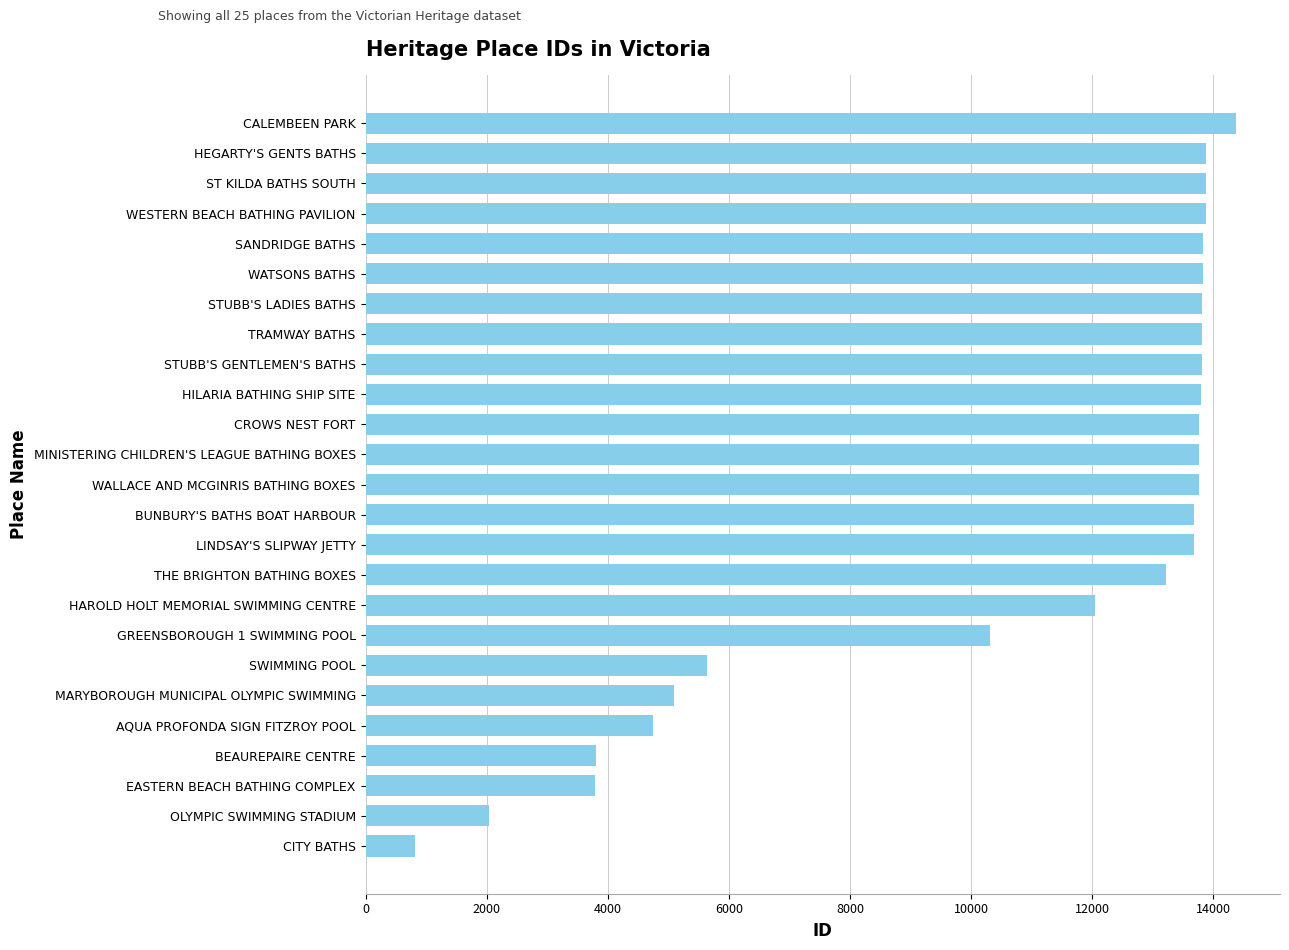

What is the change in value from MARYBOROUGH MUNICIPAL OLYMPIC SWIMMING to LINDSAY'S SLIPWAY JETTY?

+8582